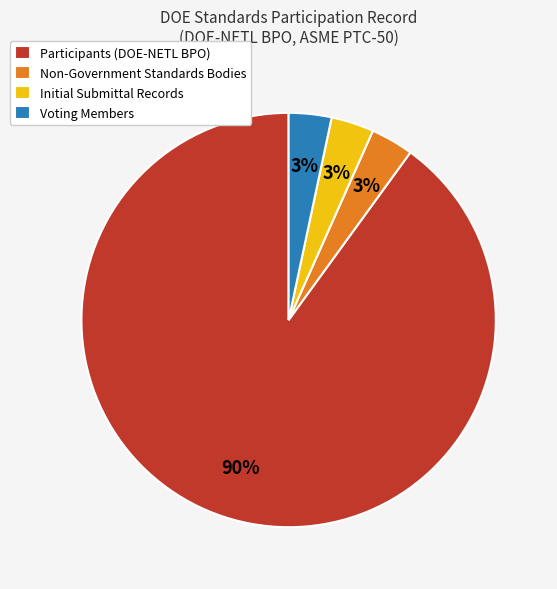

Is there any slice that represents more than half of the pie?

Yes